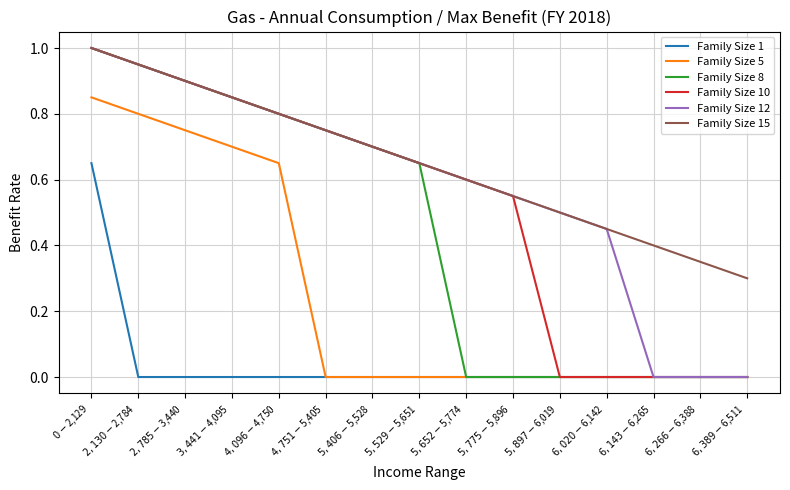

What is the difference between the maximum and second lowest values in the Family Size 10 series?

1.0